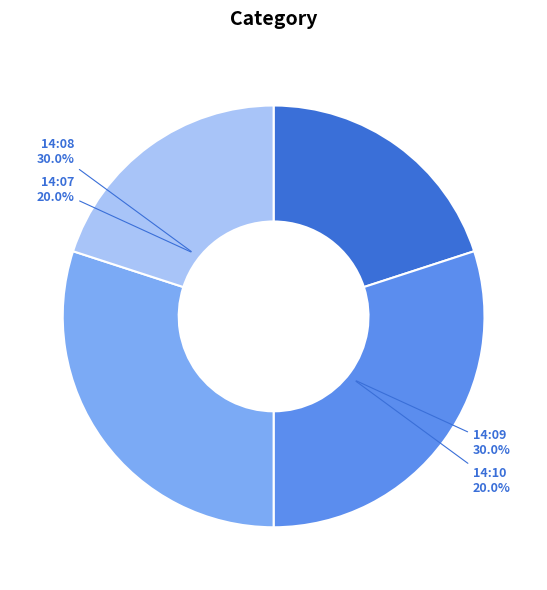

Is 2019-02-12T14:09:43.899Z the majority of the pie?

No